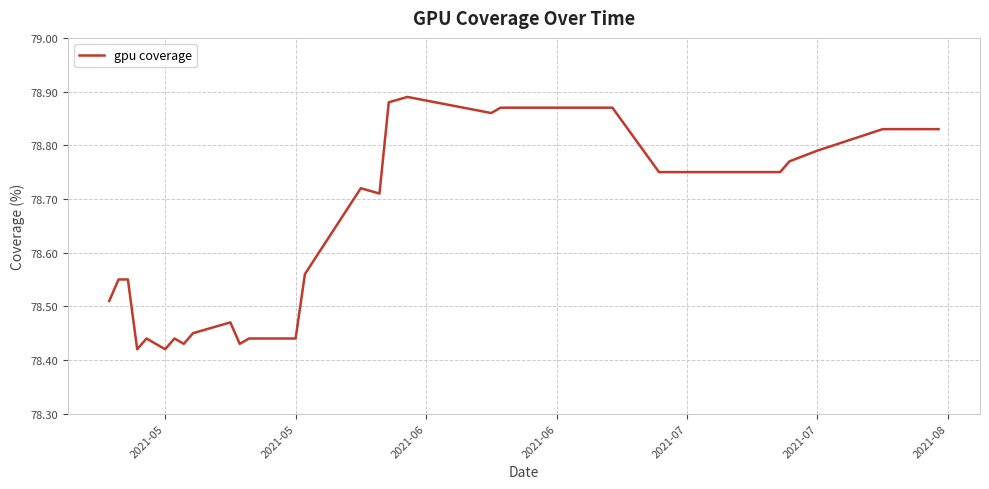

What is the difference between the maximum and minimum values?

0.5